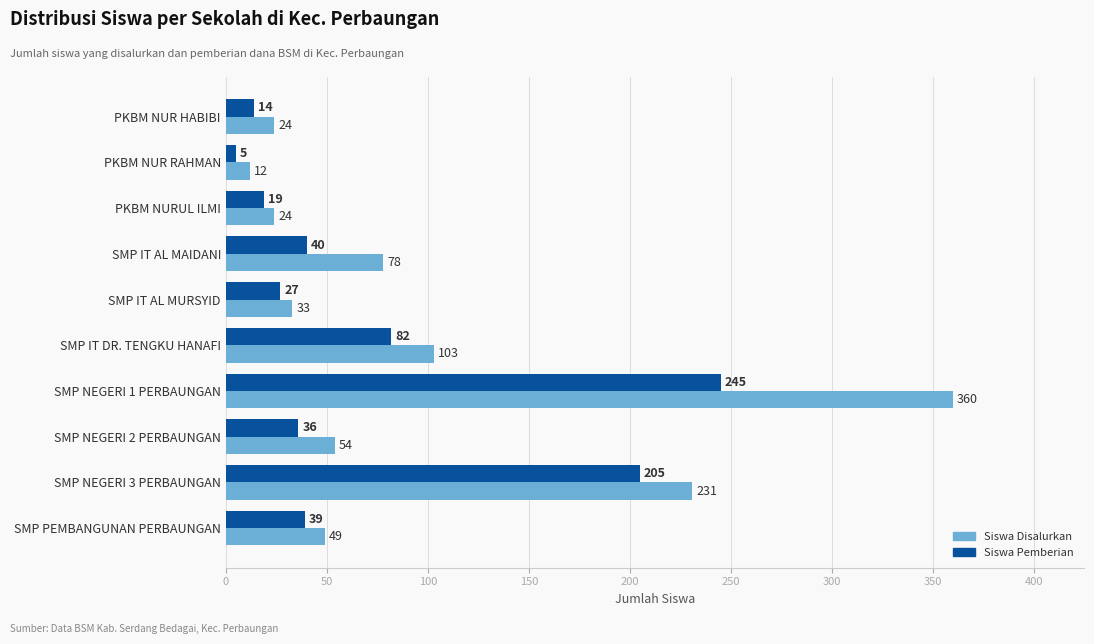

How many series are shown in this chart?

2